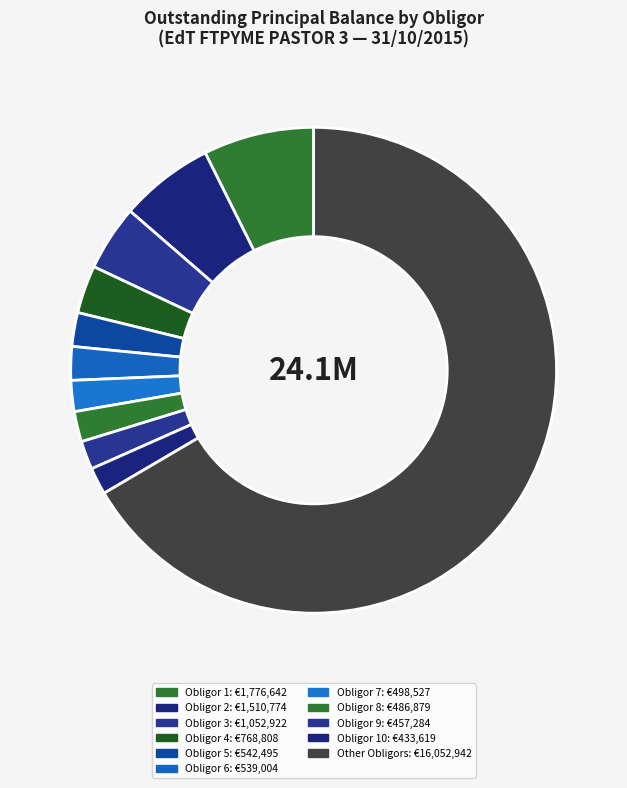

How many segments does this pie chart have?

11